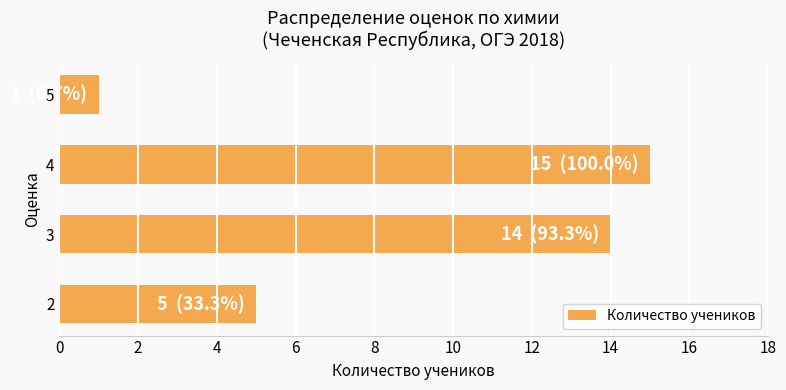

Reading top to bottom, list all the values displayed in this chart.

1	15	14	5